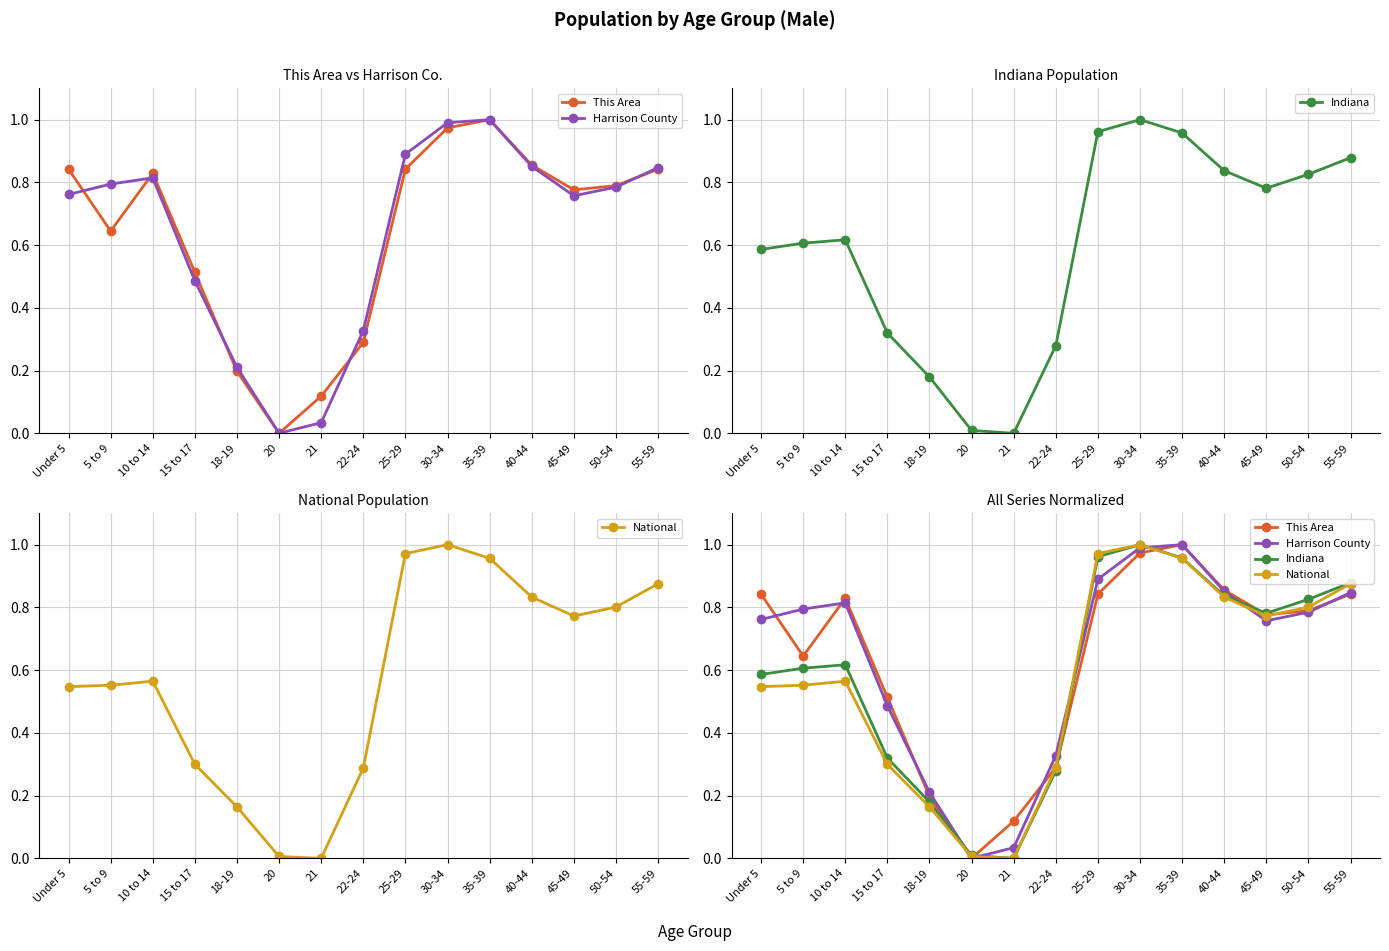

What is the maximum value shown in the chart?

1.0